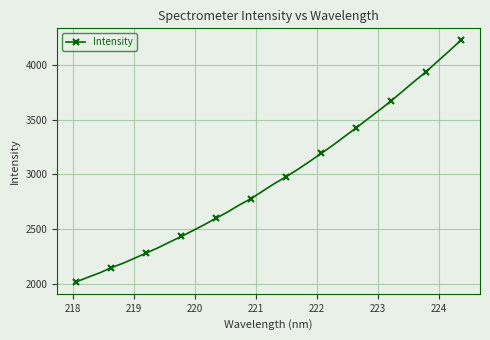

True or false: there are more than 2 points higher than both neighbors.

False